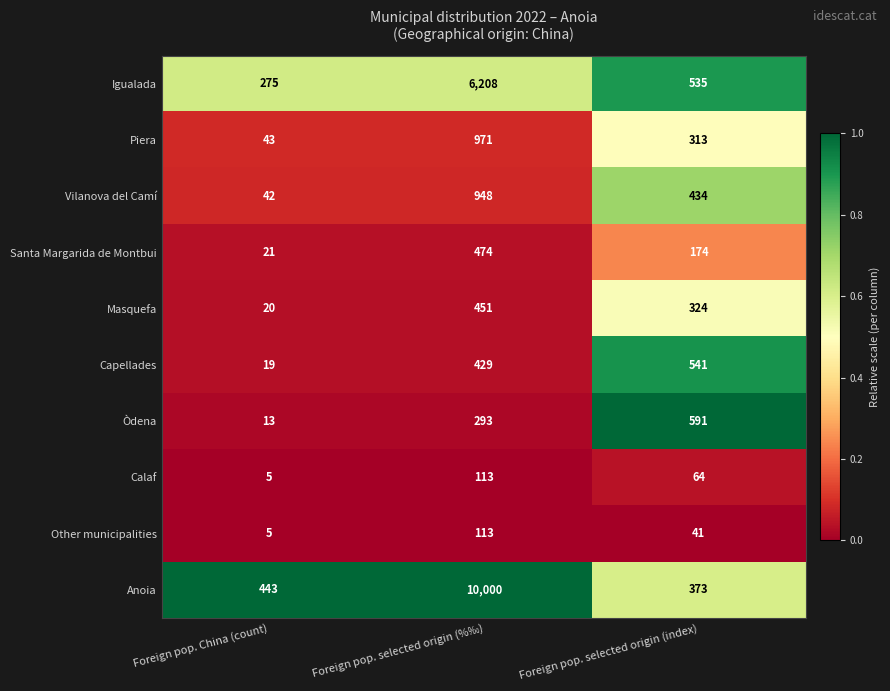

Reading right to left, transcribe all the data shown in this chart.

Igualada: Foreign pop. selected origin (index)=535	Foreign pop. selected origin (%‰)=6208	Foreign pop. China (count)=275
Piera: Foreign pop. selected origin (index)=313	Foreign pop. selected origin (%‰)=971	Foreign pop. China (count)=43
Vilanova del Camí: Foreign pop. selected origin (index)=434	Foreign pop. selected origin (%‰)=948	Foreign pop. China (count)=42
Santa Margarida de Montbui: Foreign pop. selected origin (index)=174	Foreign pop. selected origin (%‰)=474	Foreign pop. China (count)=21
Masquefa: Foreign pop. selected origin (index)=324	Foreign pop. selected origin (%‰)=451	Foreign pop. China (count)=20
Capellades: Foreign pop. selected origin (index)=541	Foreign pop. selected origin (%‰)=429	Foreign pop. China (count)=19
Òdena: Foreign pop. selected origin (index)=591	Foreign pop. selected origin (%‰)=293	Foreign pop. China (count)=13
Calaf: Foreign pop. selected origin (index)=64	Foreign pop. selected origin (%‰)=113	Foreign pop. China (count)=5
Other municipalities: Foreign pop. selected origin (index)=41	Foreign pop. selected origin (%‰)=113	Foreign pop. China (count)=5
Anoia: Foreign pop. selected origin (index)=373	Foreign pop. selected origin (%‰)=10000	Foreign pop. China (count)=443